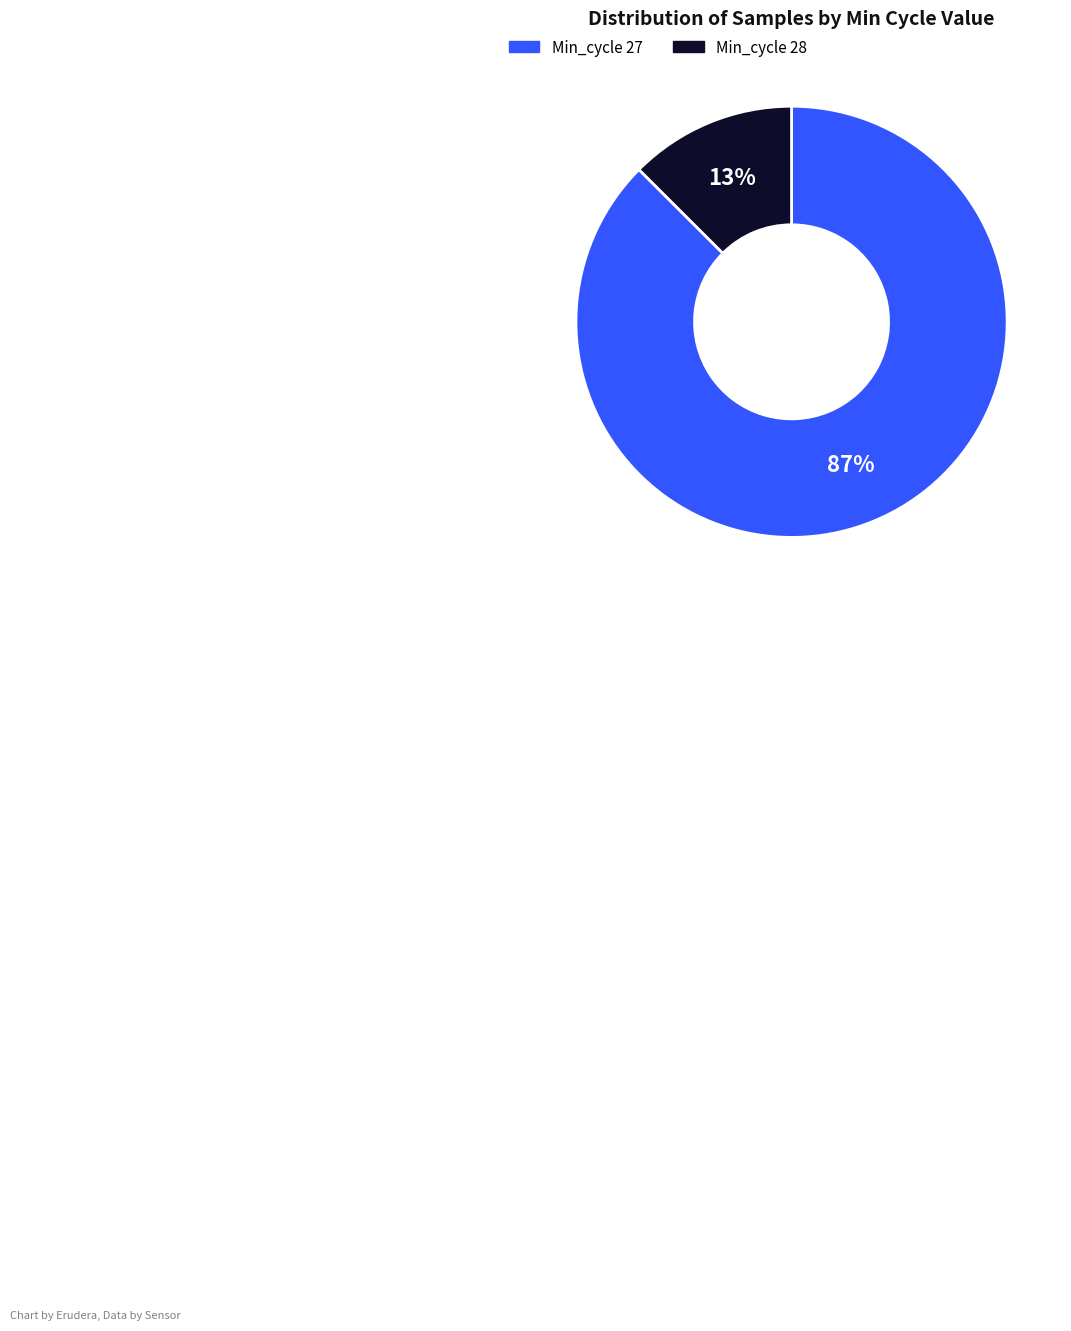

Is there any slice that represents more than half of the pie?

Yes